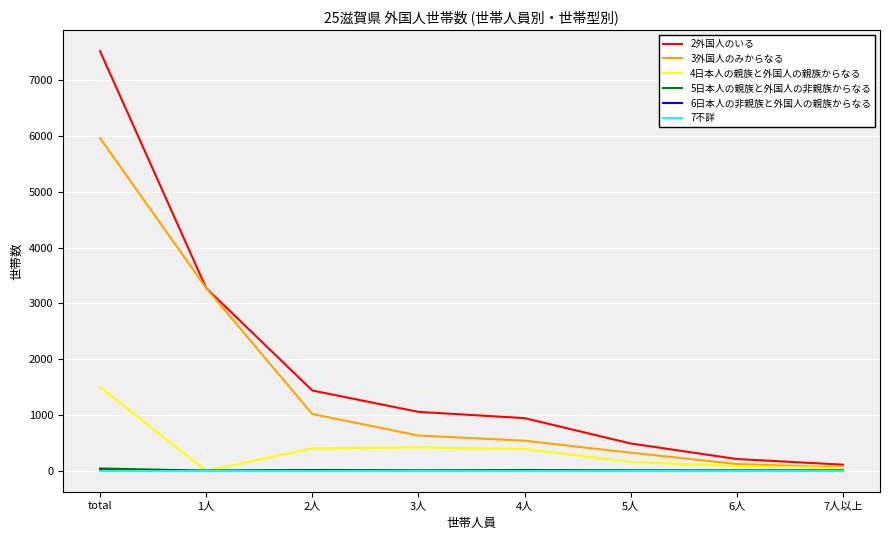

True or false: 2外国人のいる and 7不詳 intersect in this chart.

False